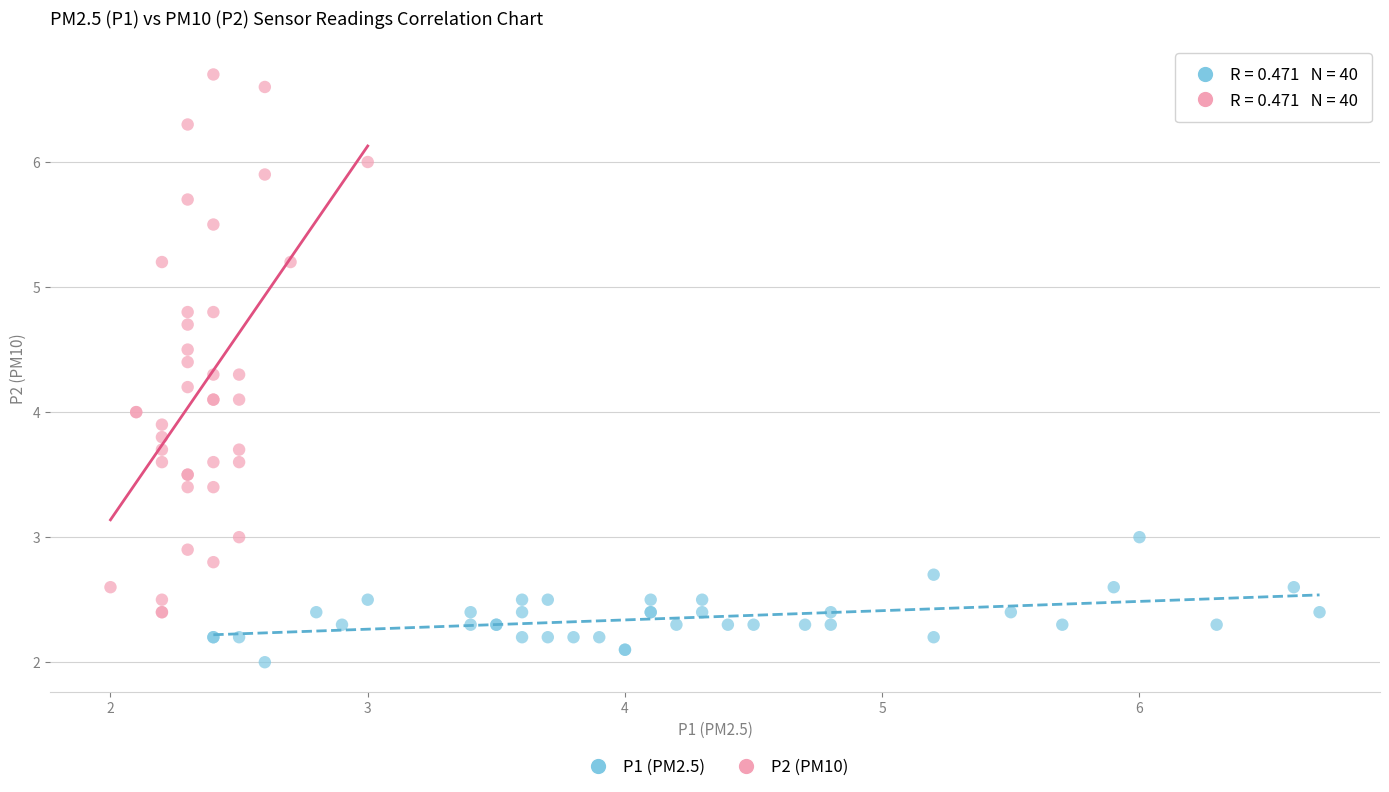

Which series reaches the minimum Y coordinate?

P1 (PM2.5)